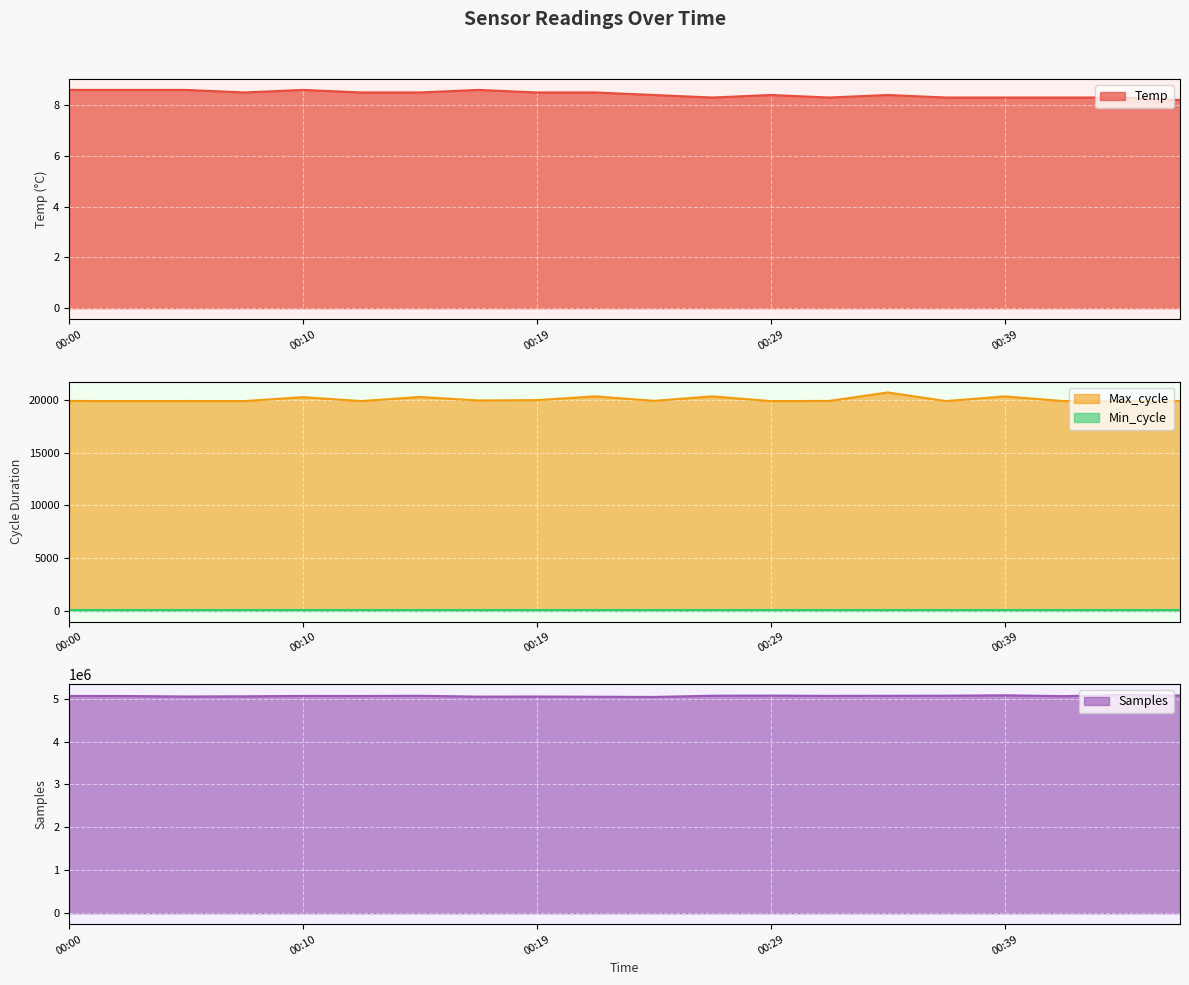

True or false: Samples and Temp cross at least once.

False